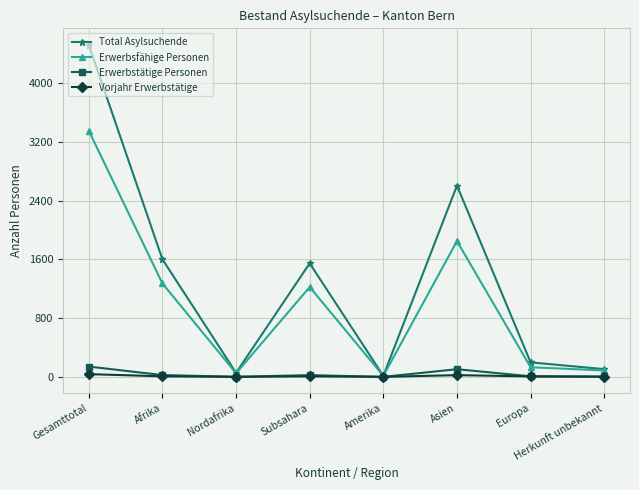

The value of Erwerbsfähige Personen at Afrika is 329. True or false?

False